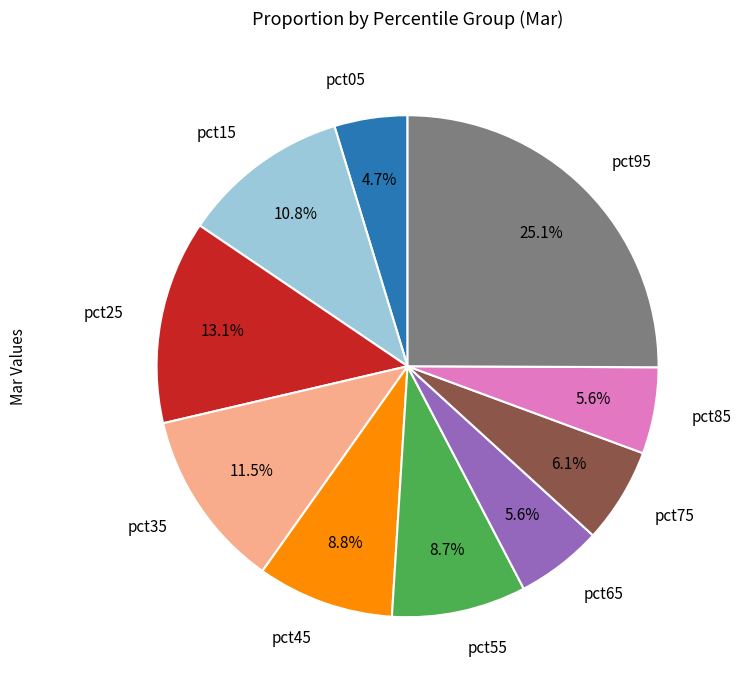

Is there any slice that represents more than half of the pie?

No